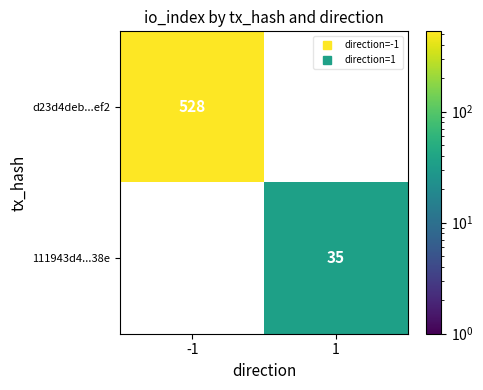

What is the maximum value shown in the chart?

528.0